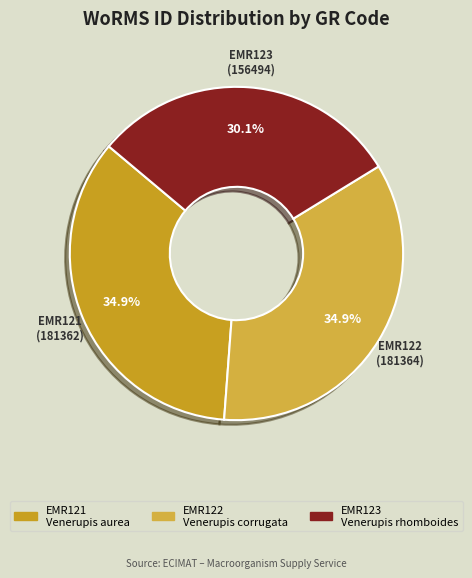

What is the smallest slice in the pie chart?

EMR123